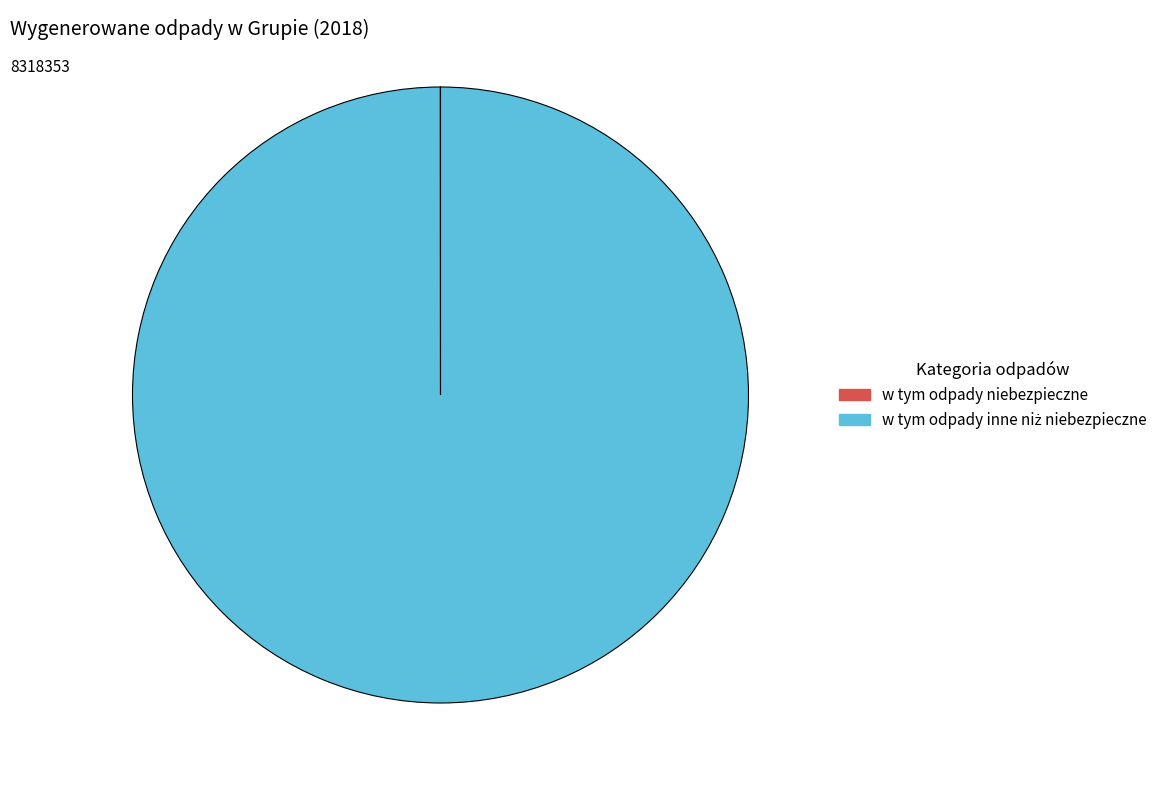

Does any single category account for the majority?

Yes